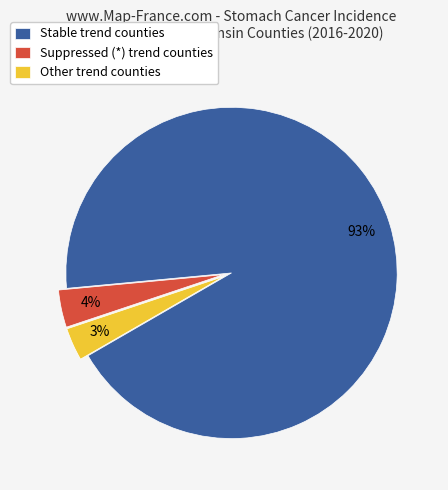

Do Other trend counties and Stable trend counties together represent more than half of the pie?

Yes